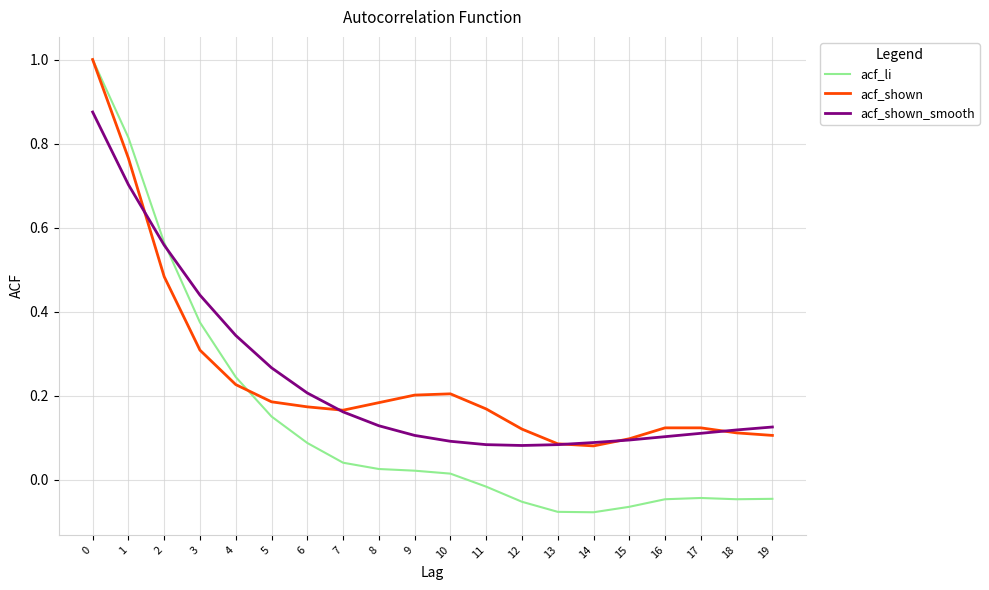

Is the value of acf_li at 18 greater than the value of acf_shown_smooth at 16?

No